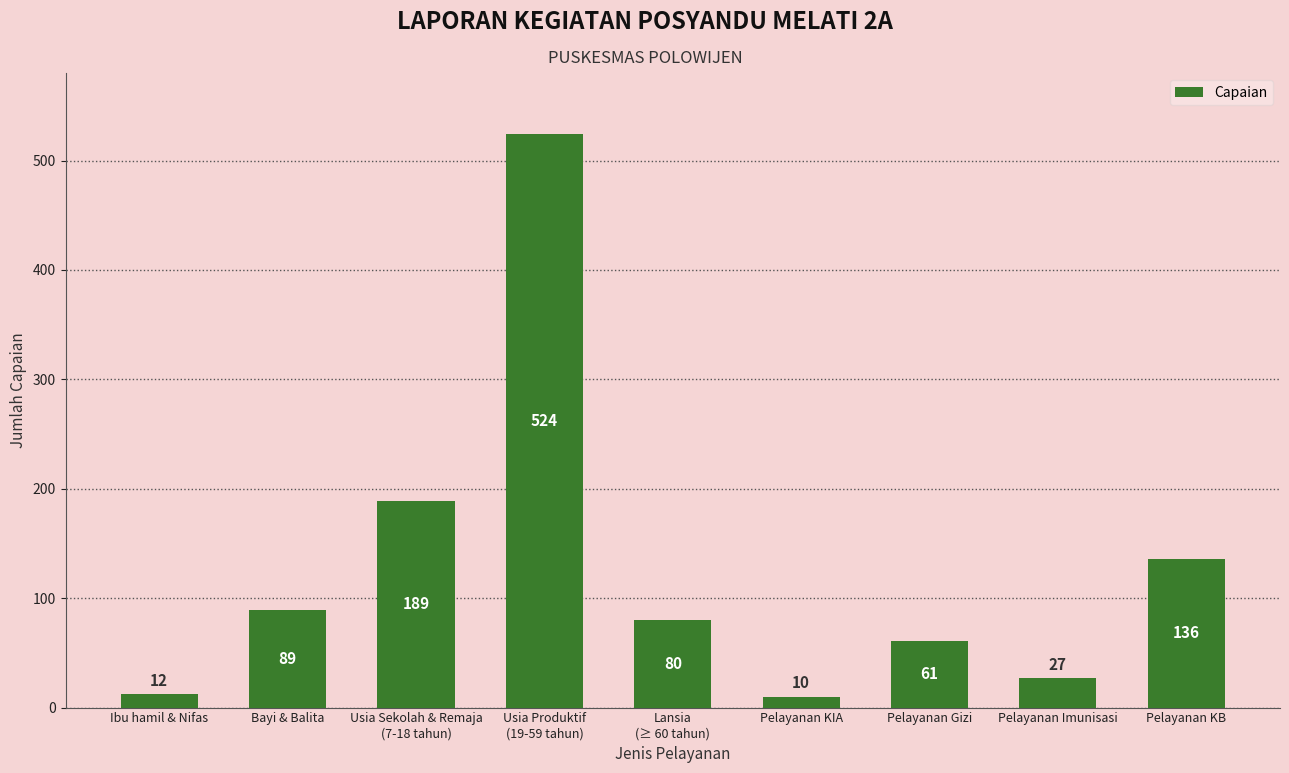

At which label is the value closest to 267?

Usia Sekolah & Remaja
(7-18 tahun)